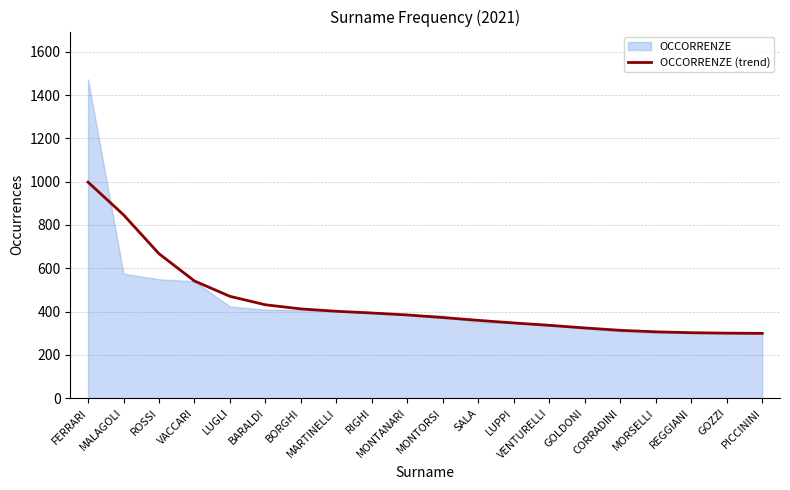

Is it true that the value at REGGIANI is 487?

False